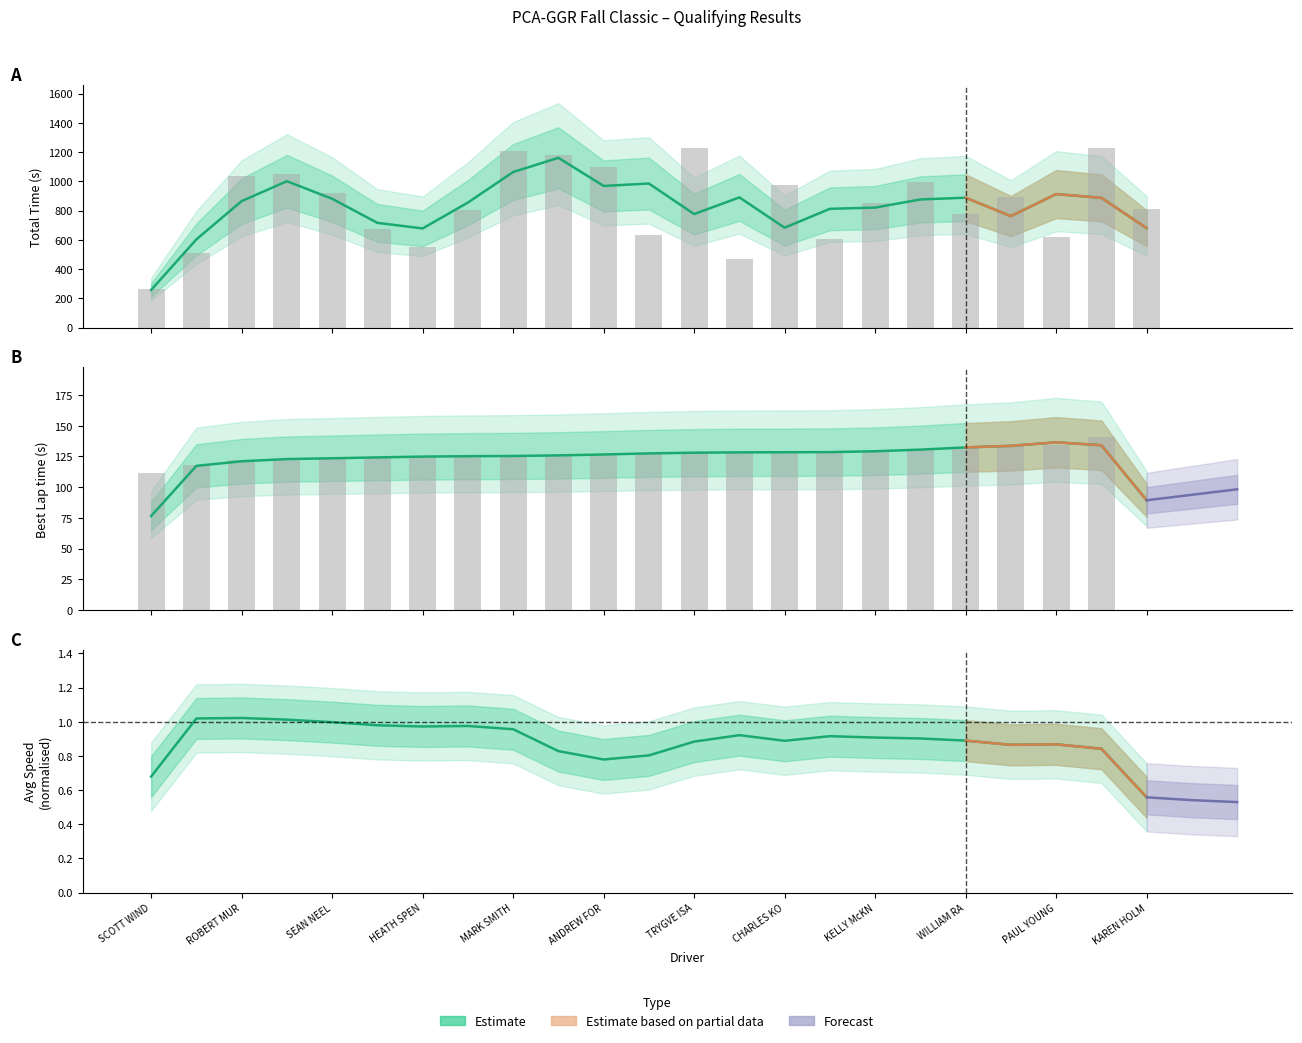

Are the bars grouped side by side (vs. stacked)?

Yes